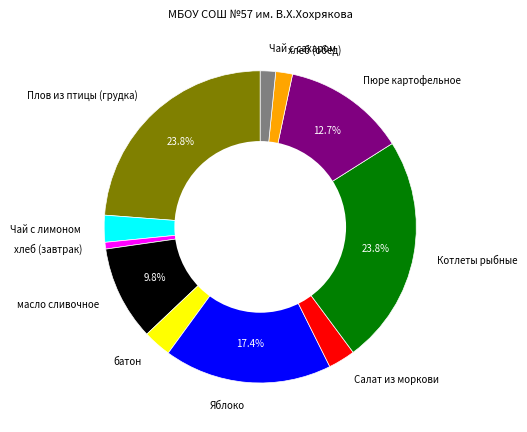

Is the sum of Чай с лимоном and Пюре картофельное greater than half?

No